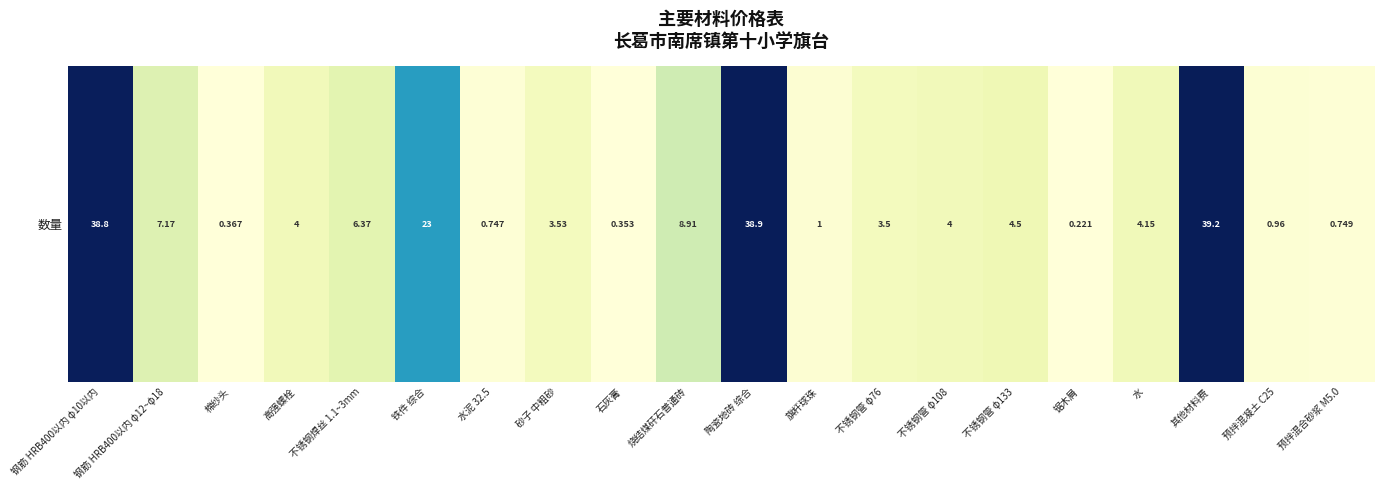

List the labels in order of value, smallest first.

锯木屑, 石灰膏, 棉纱头, 水泥 32.5, 预拌混合砂浆 M5.0, 预拌混凝土 C25, 旗杆球珠, 不锈钢管 φ76, 砂子 中粗砂, 高强螺栓, 不锈钢管 φ108, 水, 不锈钢管 φ133, 不锈钢焊丝 1.1~3mm, 钢筋 HRB400以内 φ12~φ18, 烧结煤矸石普通砖, 铁件 综合, 钢筋 HRB400以内 φ10以内, 陶瓷地砖 综合, 其他材料费